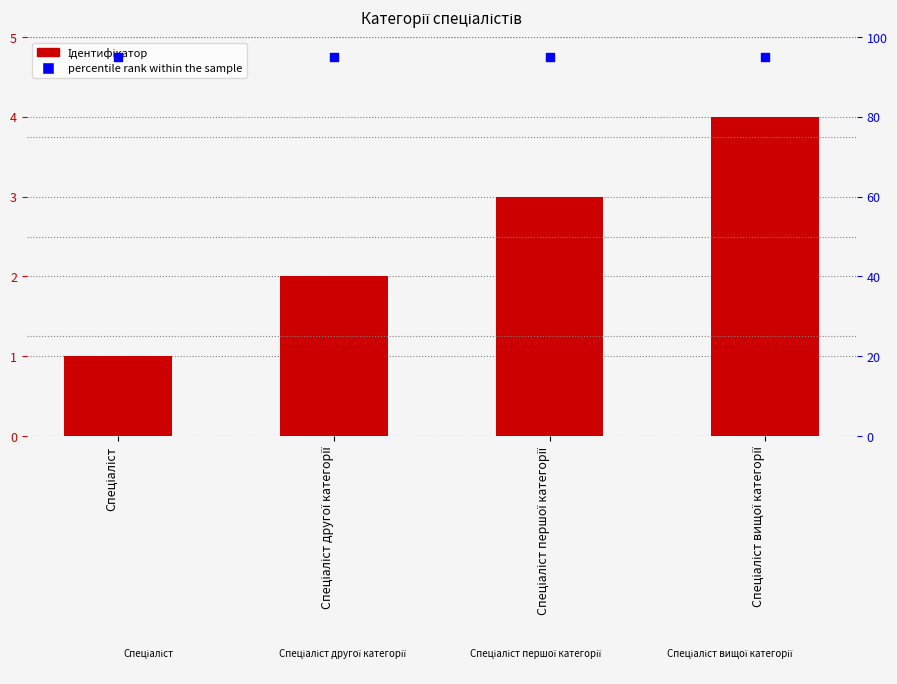

Is the value of percentile rank within the sample at Спеціаліст першої категорії greater than the value of Ідентифікатор at Спеціаліст вищої категорії?

Yes